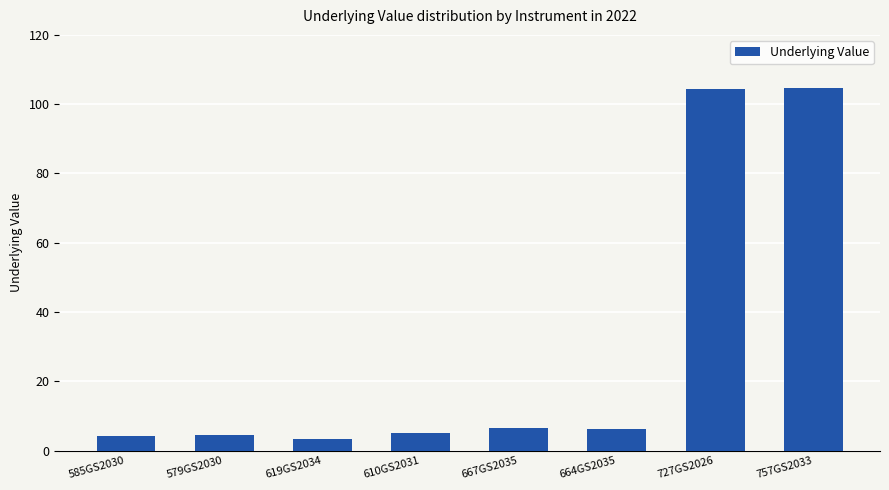

What is the sum of all values?

238.8